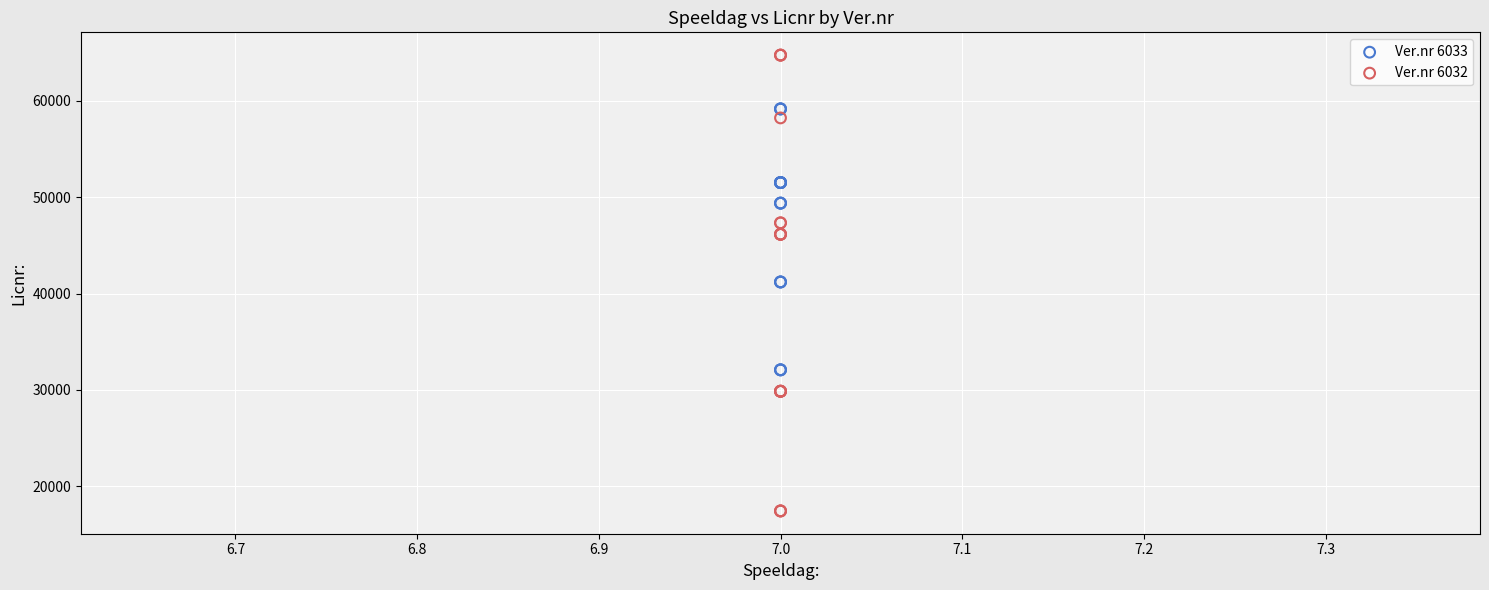

Which series has the widest spread of Y values?

Ver.nr 6032